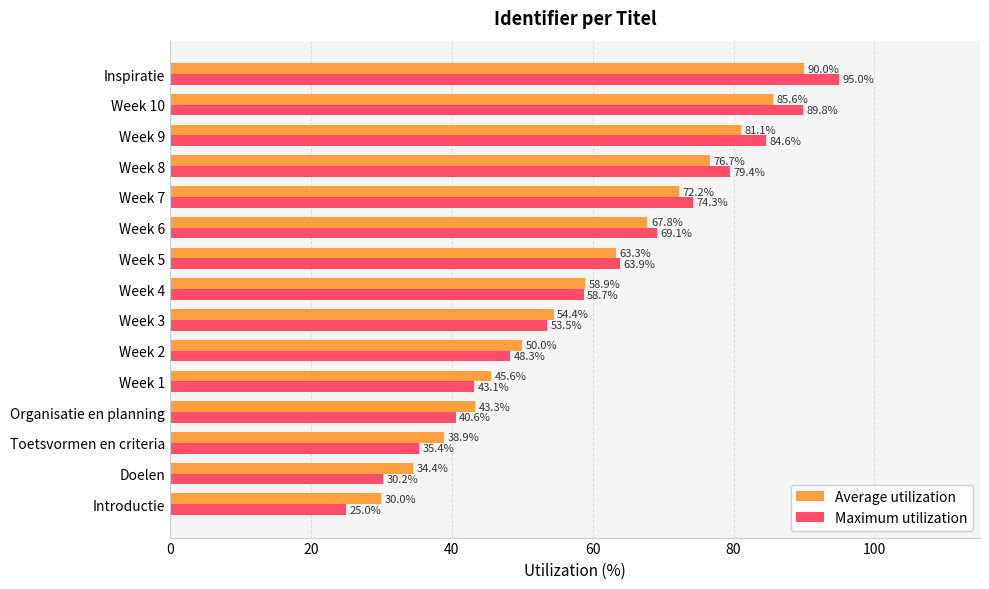

The value of Average utilization at Doelen is 12.5. True or false?

False